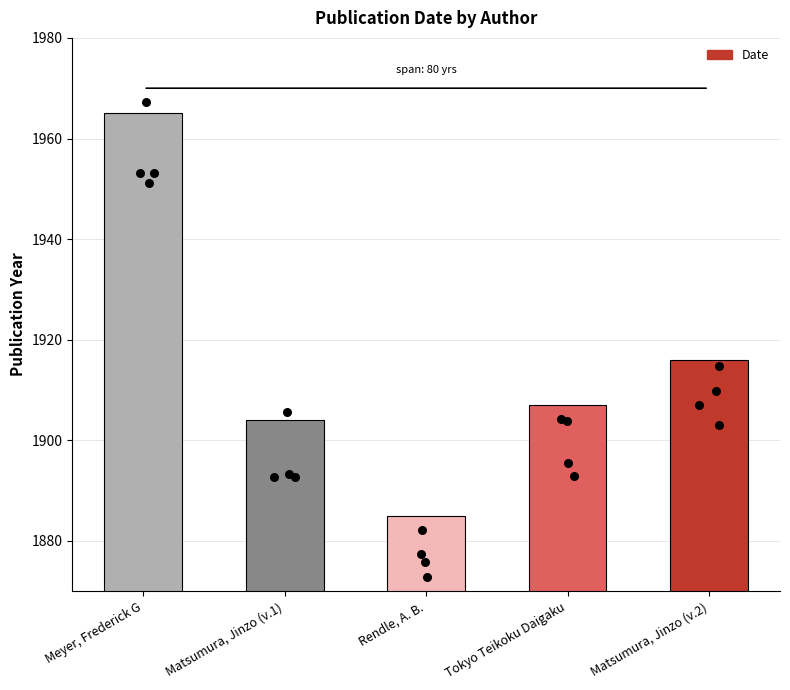

Between Tokyo Teikoku Daigaku and Matsumura, Jinzo (v.2), which is larger?

Matsumura, Jinzo (v.2)